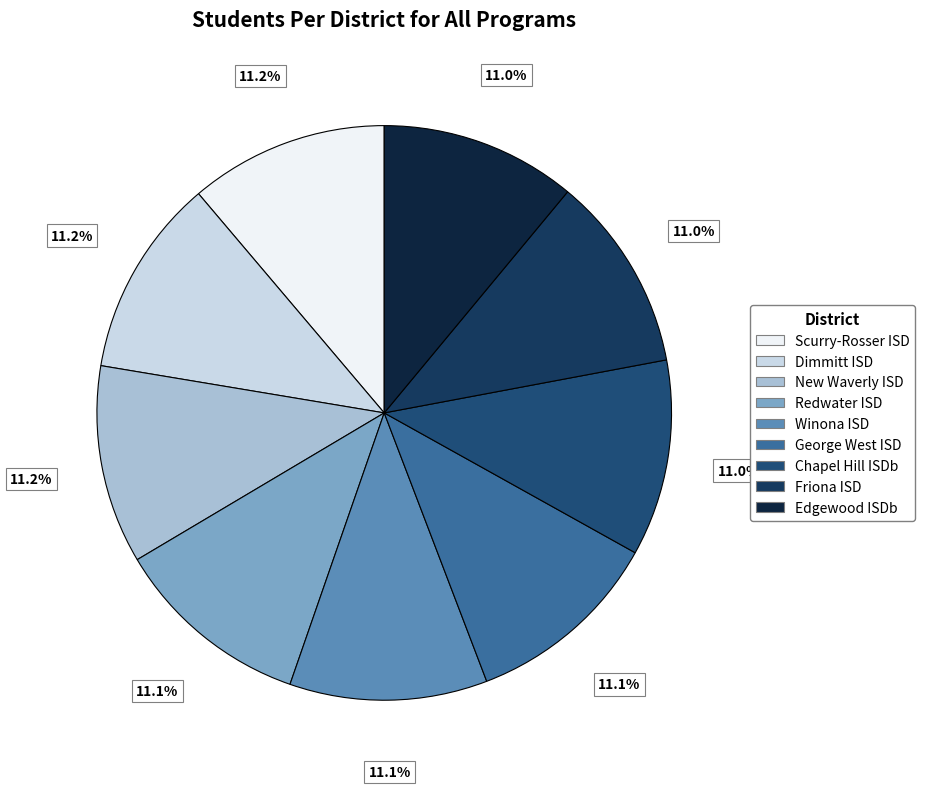

Combined, do Dimmitt ISD and Chapel Hill ISDb account for over 50%?

No